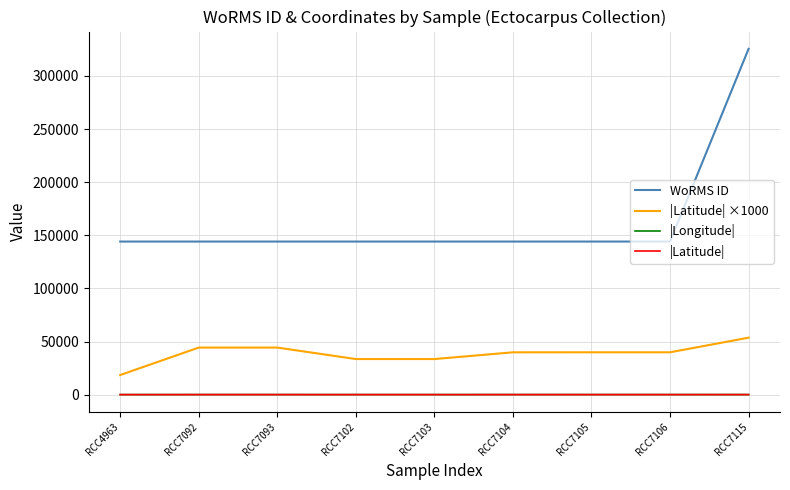

Which series has the largest total across all categories?

WoRMS ID